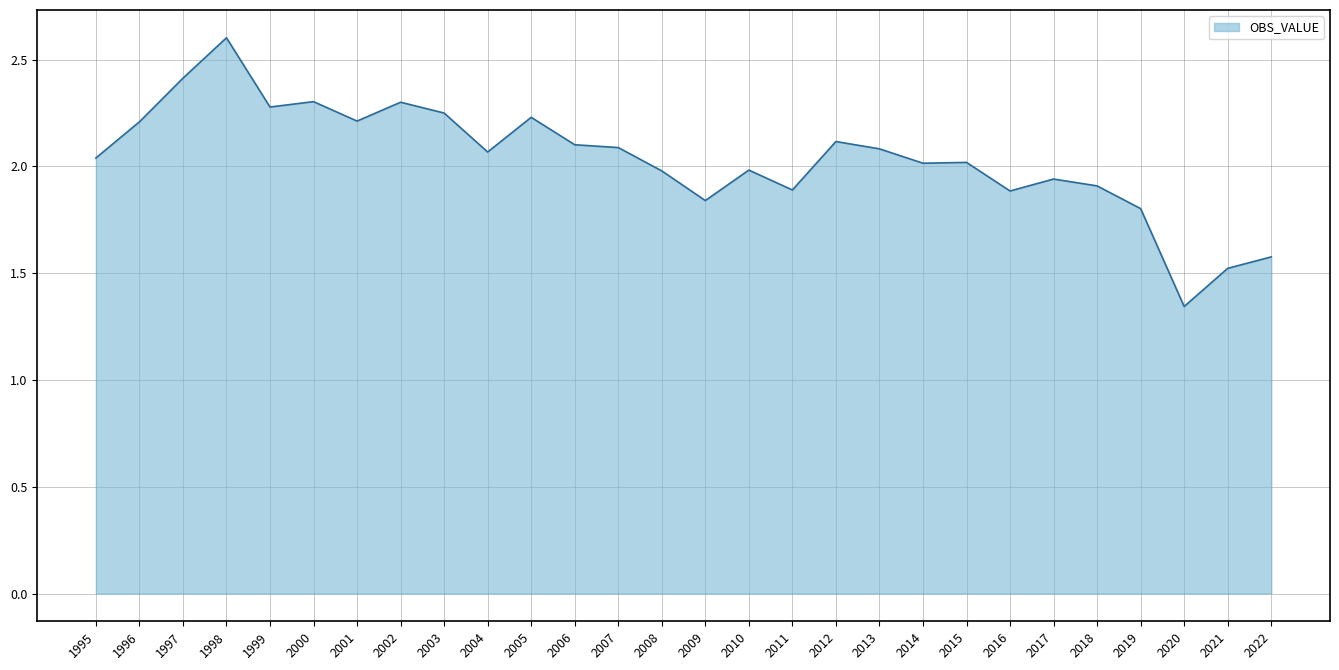

What is the change in value from 2005 to 2021?

-0.7